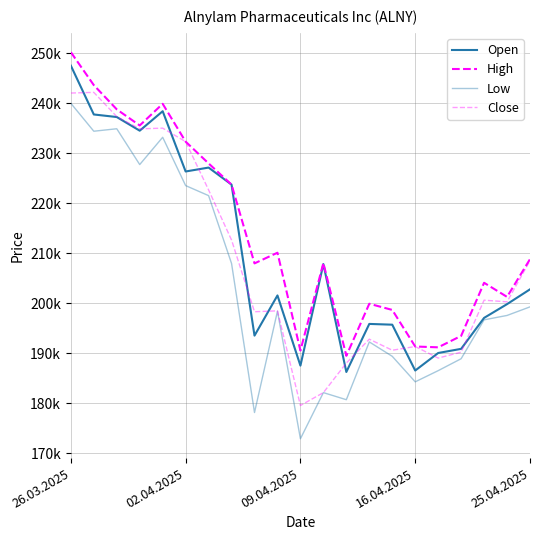

What is the difference between the maximum and minimum values in the High series?

60718